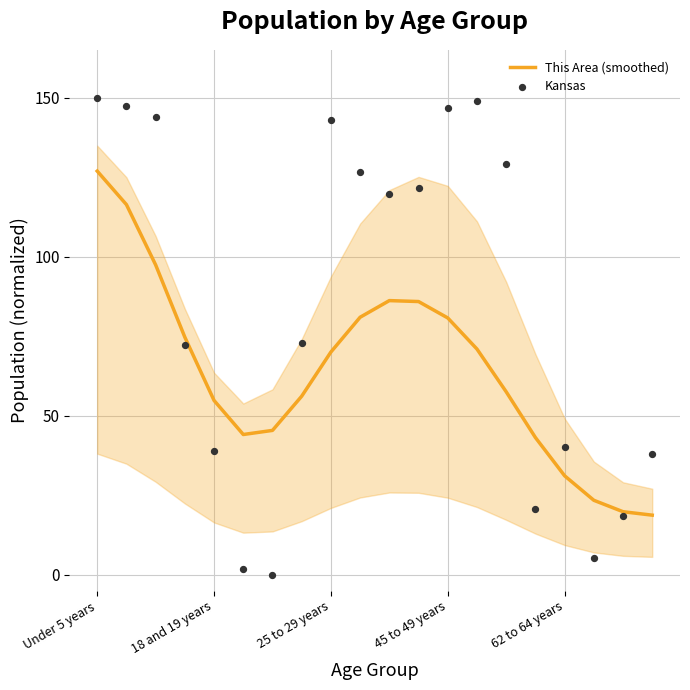

At which category is the sum across all series the highest?

Under 5 years